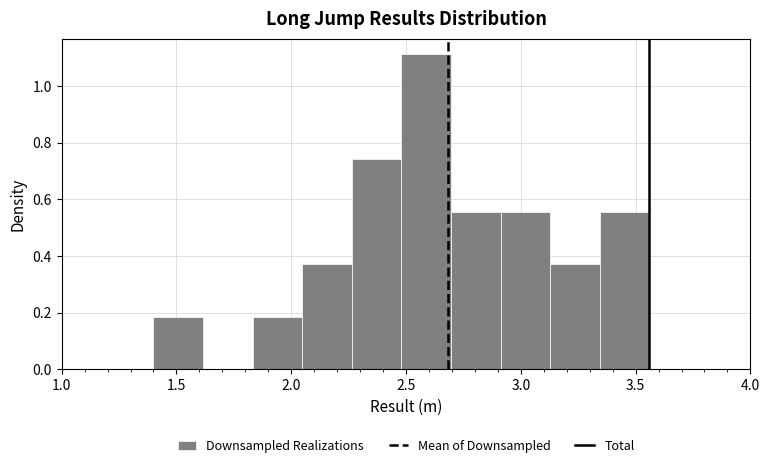

Which range on the x-axis has the tallest bar?

2.50 to 2.70